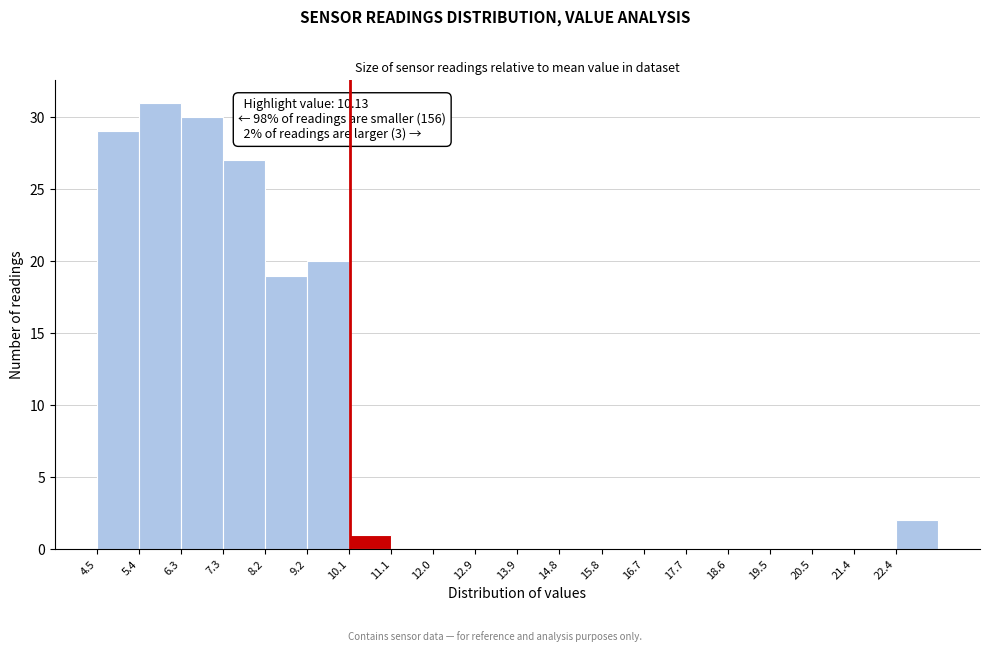

Over which range of the x-axis is the bar tallest?

5.4 to 6.3